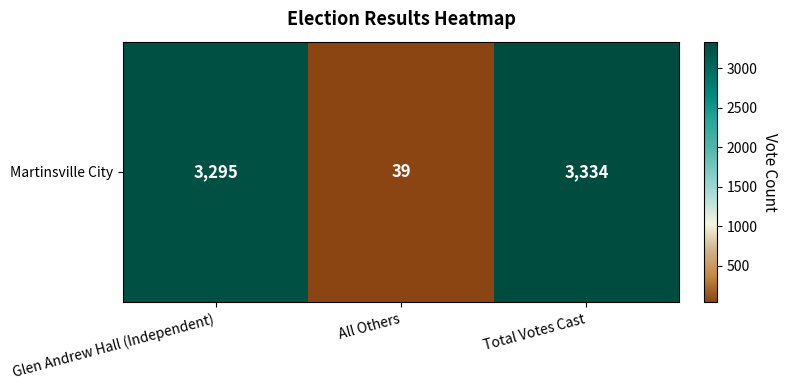

The value at Glen Andrew Hall (Independent) is 3295. True or false?

True